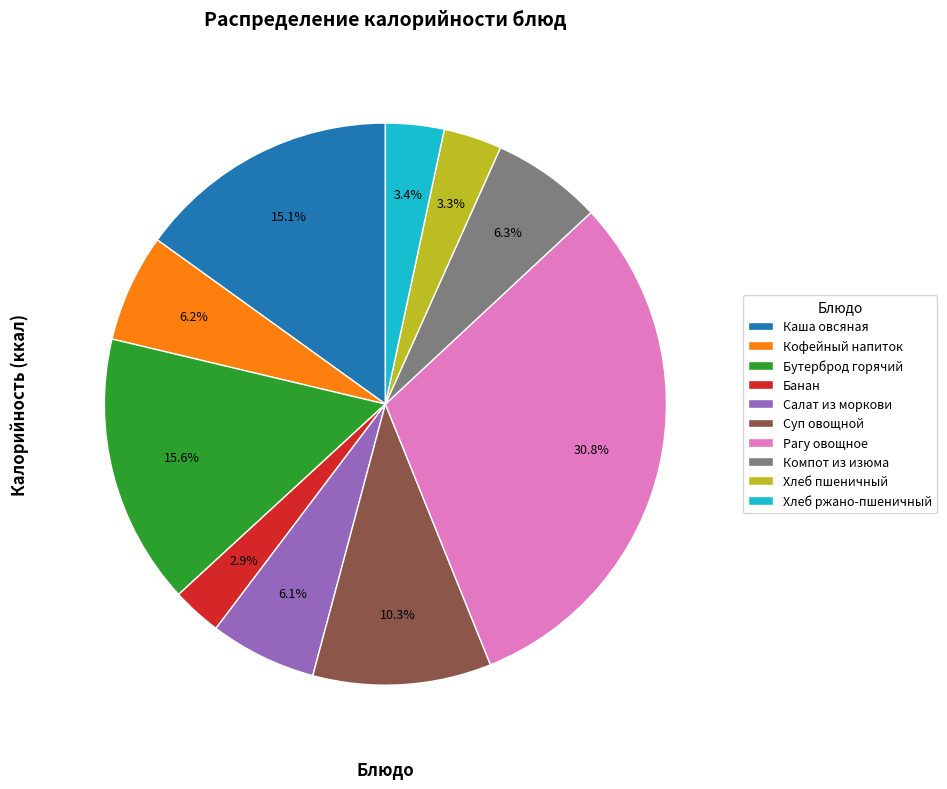

Is there any slice that represents more than half of the pie?

No